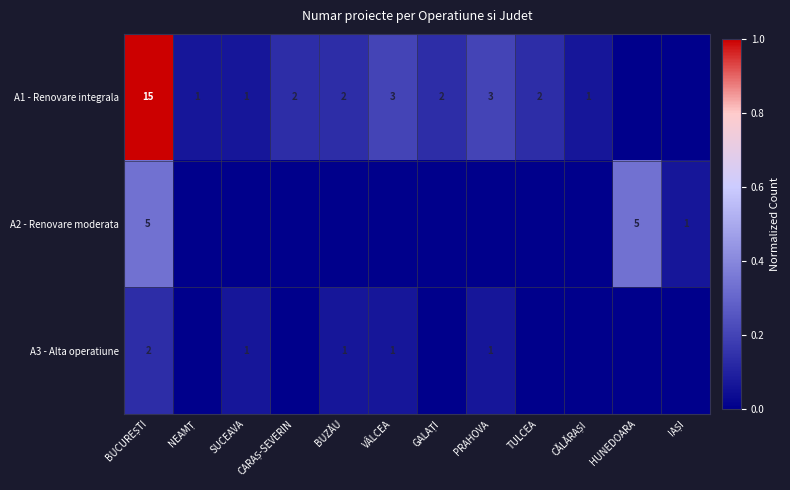

Is it true that A3 - Alta operatiune equals 1 at BUZĂU?

True